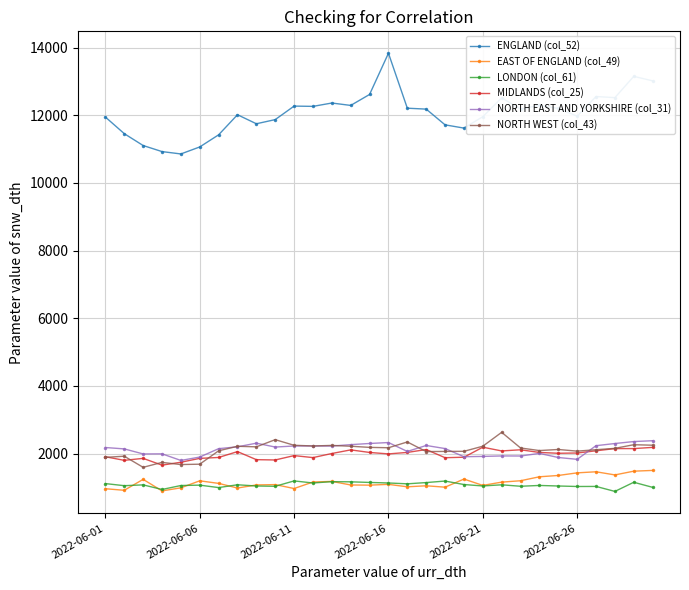

True or false: LONDON (col_61) and NORTH EAST AND YORKSHIRE (col_31) intersect in this chart.

False